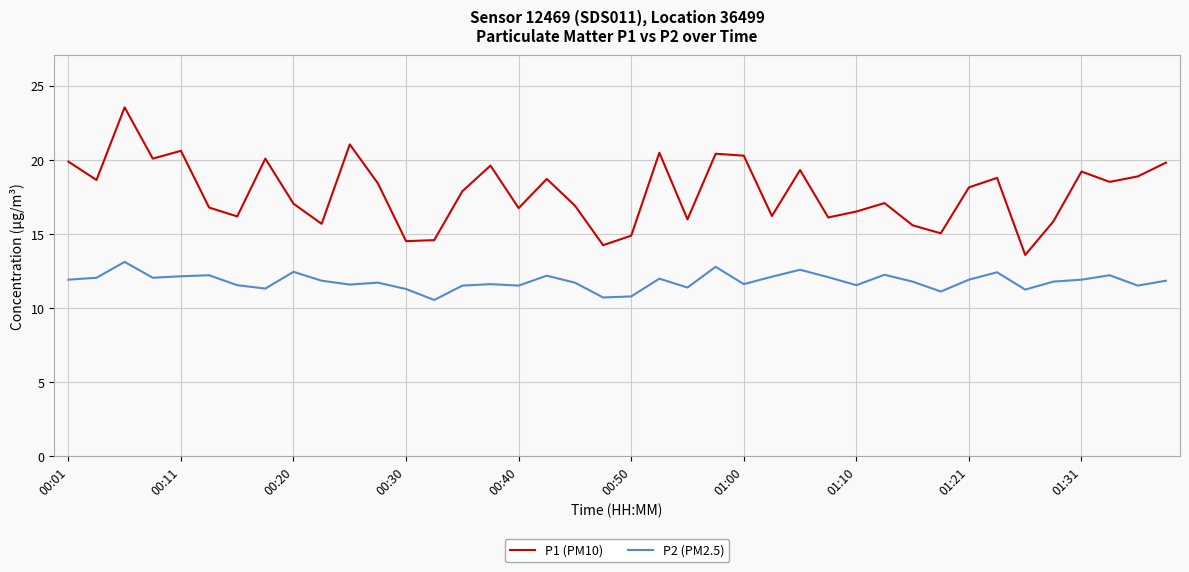

What are all the series names shown in the legend?

P1 (PM10), P2 (PM2.5)